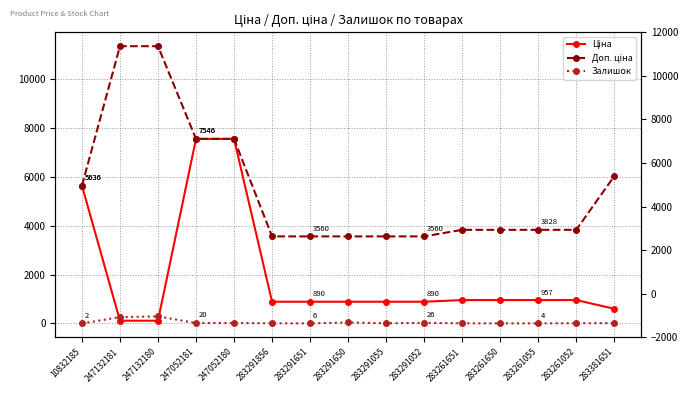

How many values in the Доп. ціна series are below 3828?

5